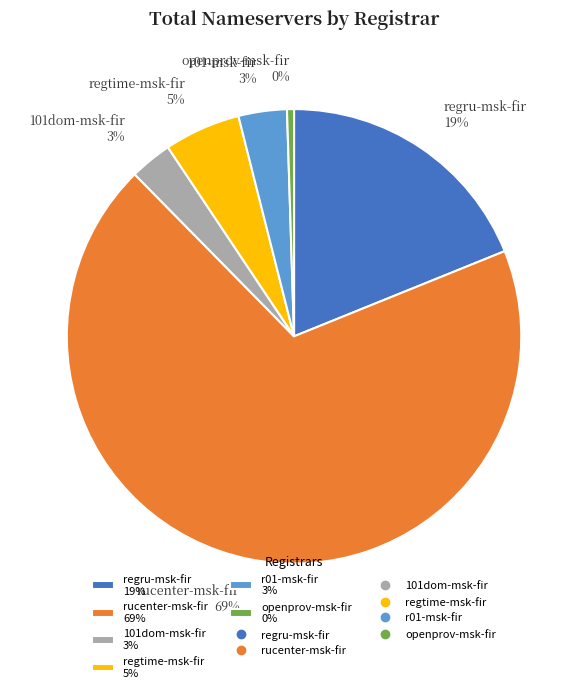

Do openprov-msk-fir 0% and rucenter-msk-fir 69% together represent more than half of the pie?

Yes